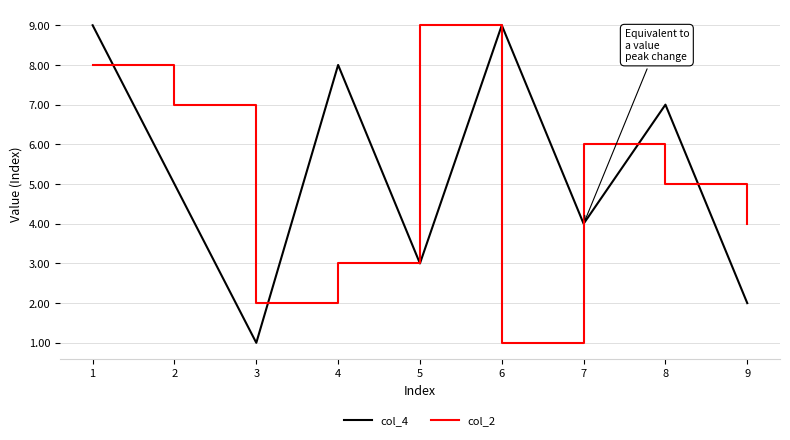

At which label is col_2 closest to 5?

8